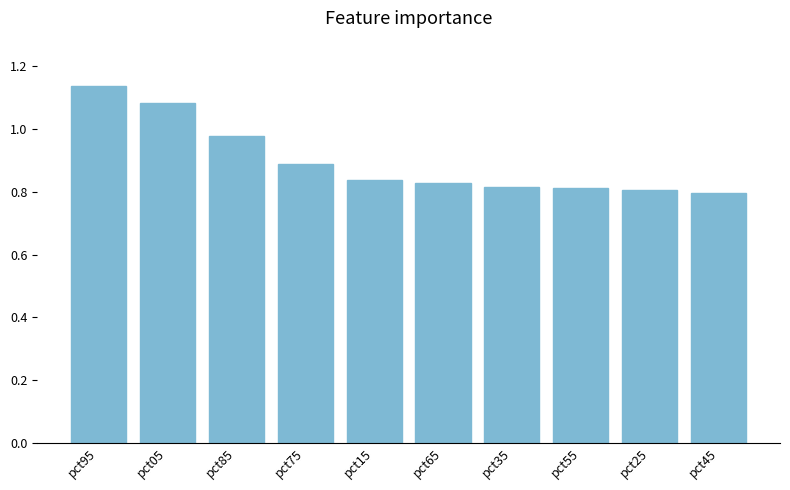

What is the difference between the maximum and minimum values?

0.3